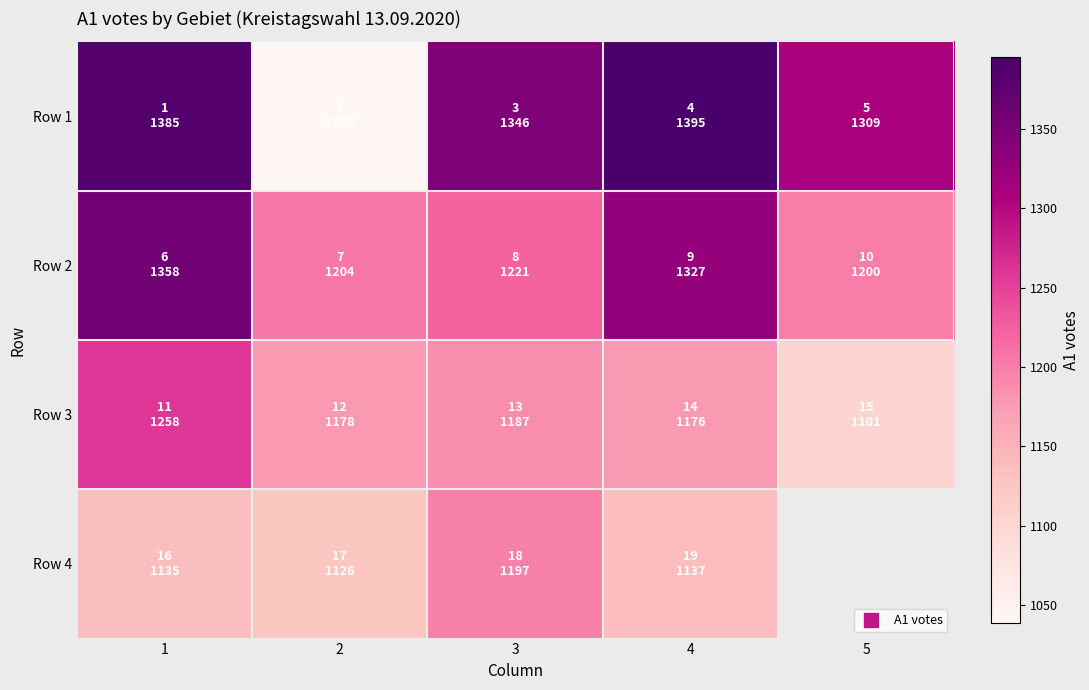

Where does the Row 3 series first go above 1178?

1